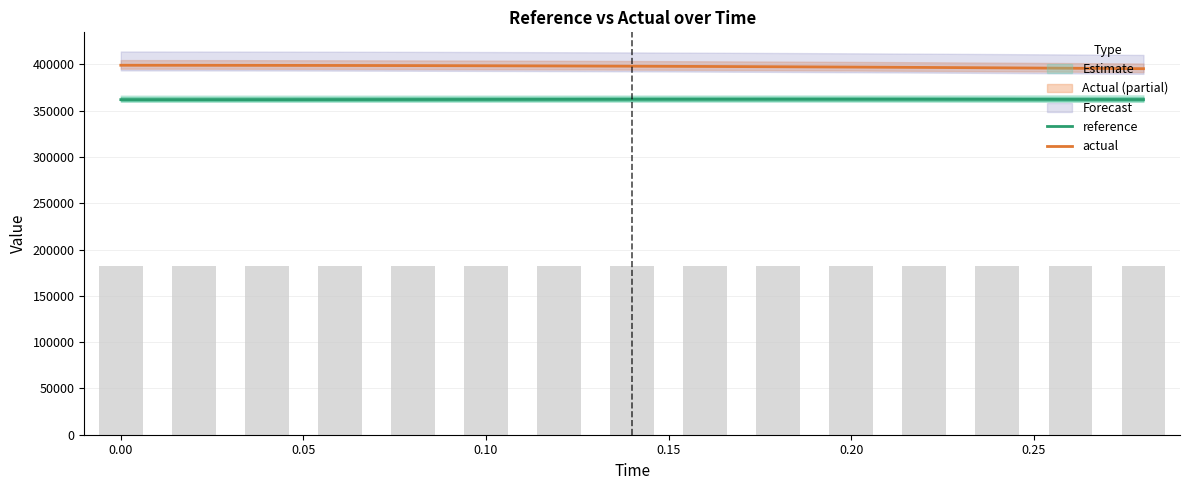

The value of reference at 0.10 is 362066.8. True or false?

True